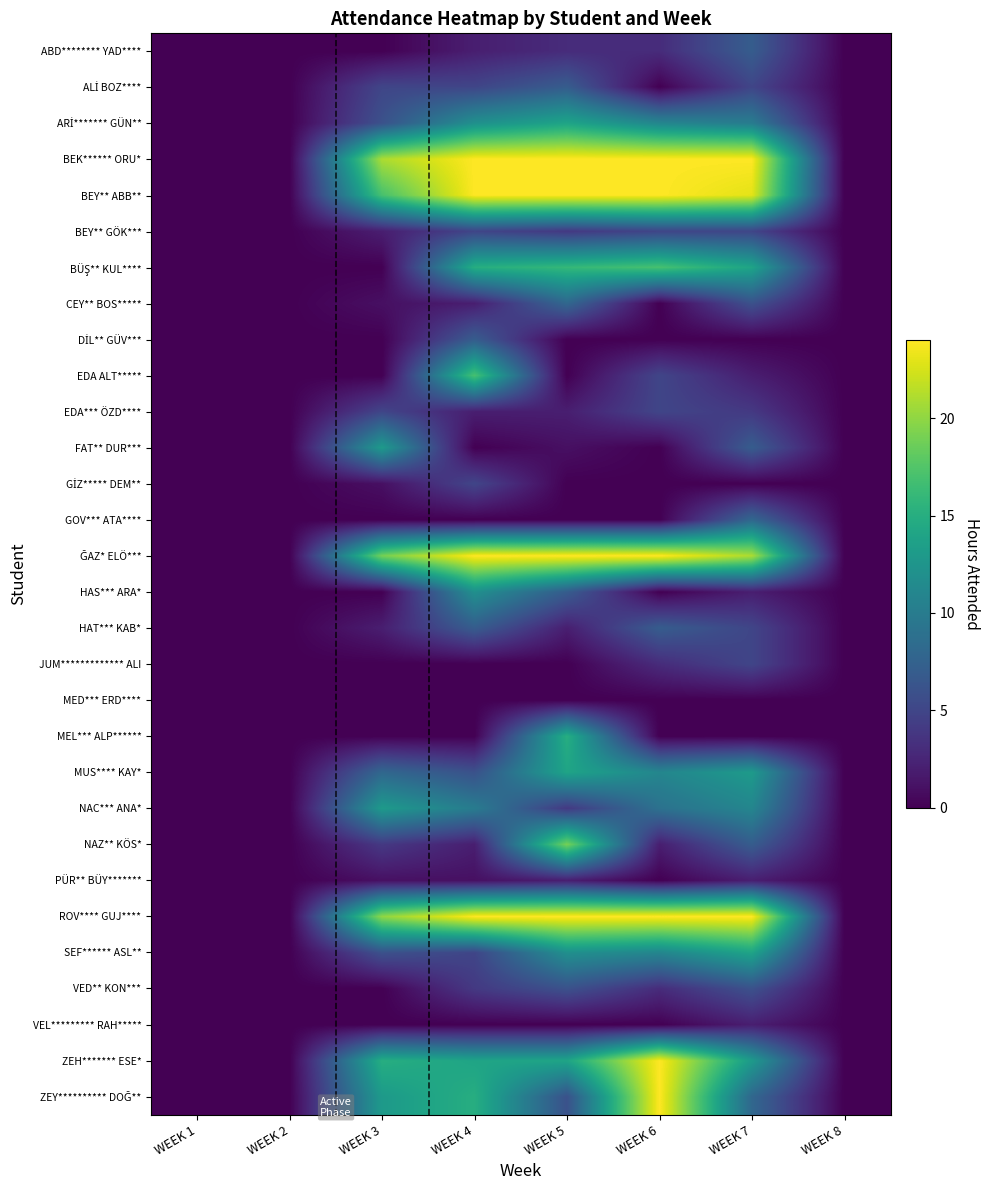

At which category is the sum across all series the highest?

WEEK 5